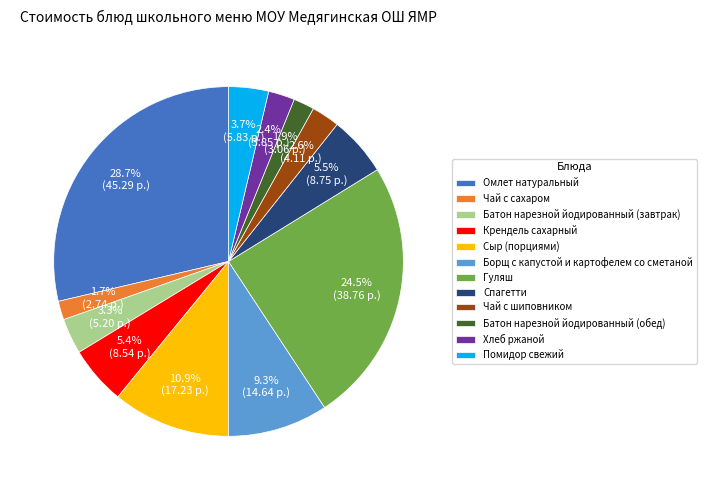

Does Помидор свежий represent more than half of the total?

No